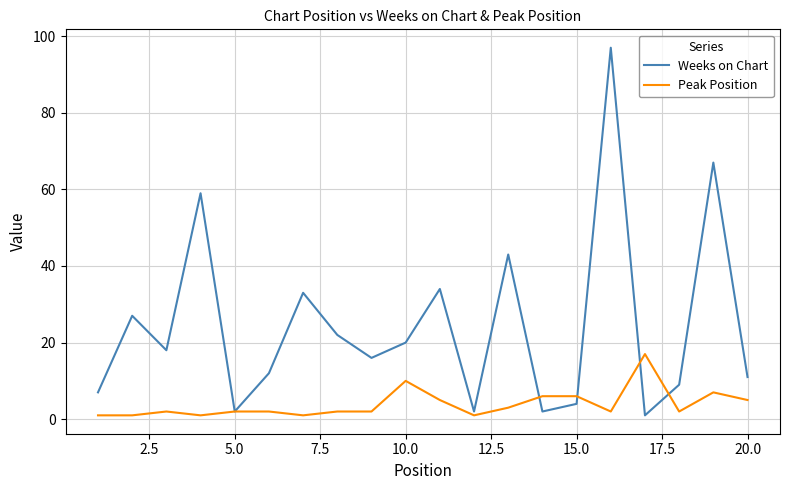

Which series has the largest total across all categories?

Weeks on Chart